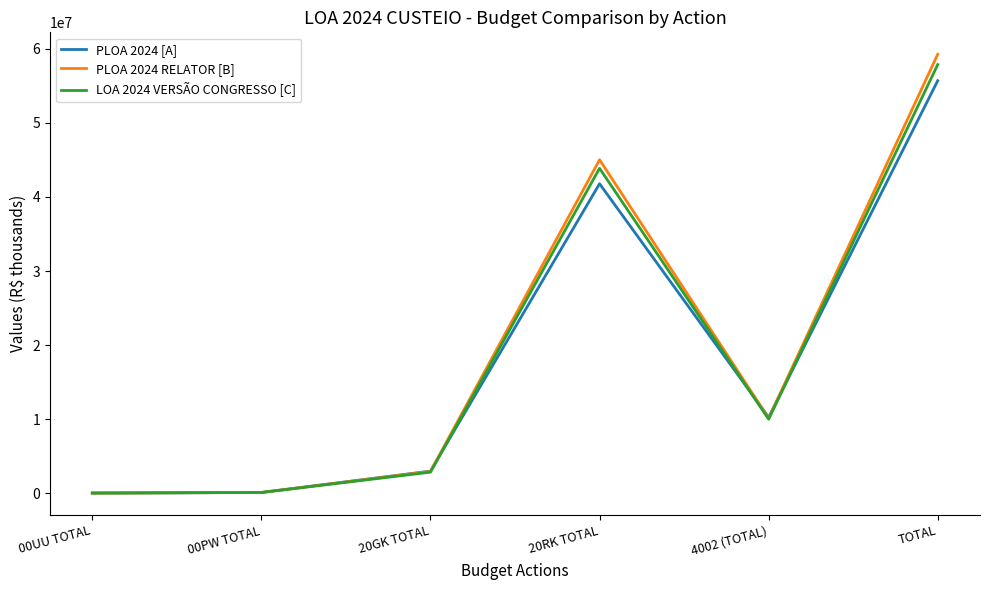

At which category is the sum across all series the highest?

TOTAL